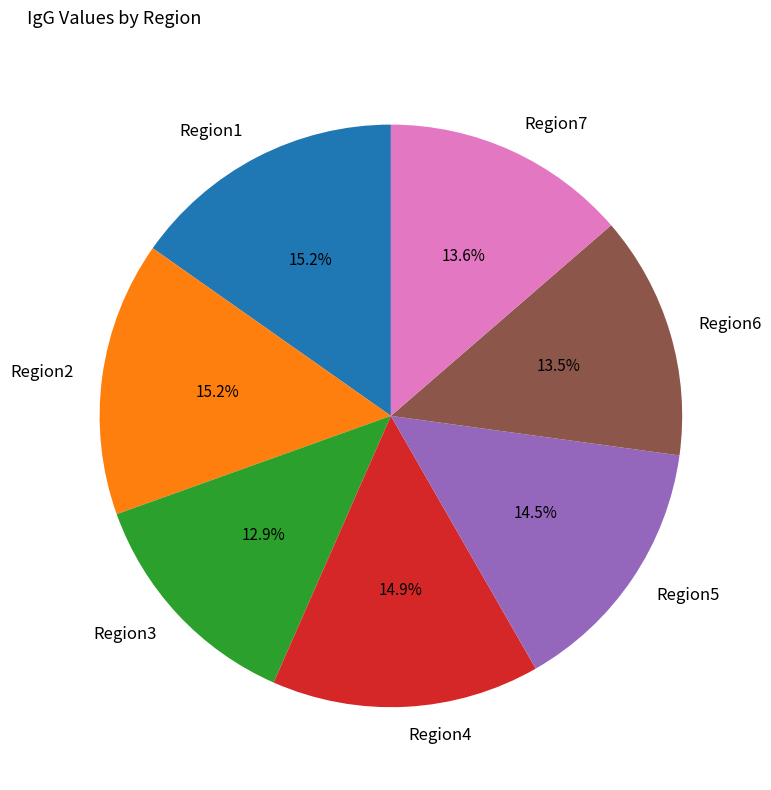

How many slices are in this pie chart?

7